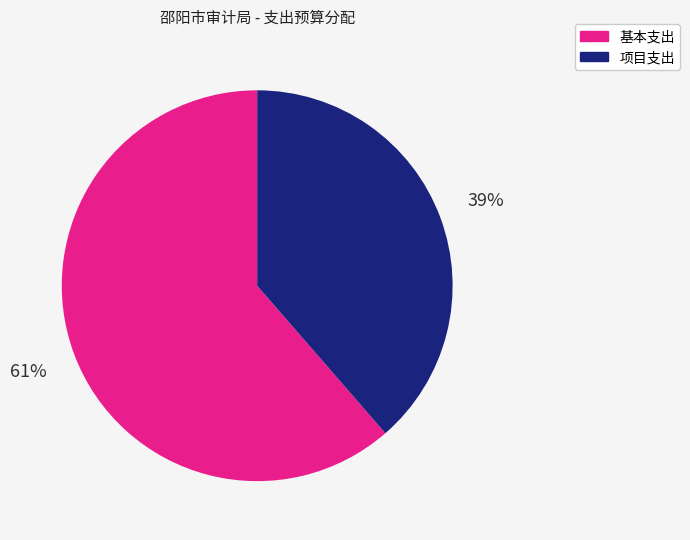

To the nearest percent, what is the average slice percentage?

50%